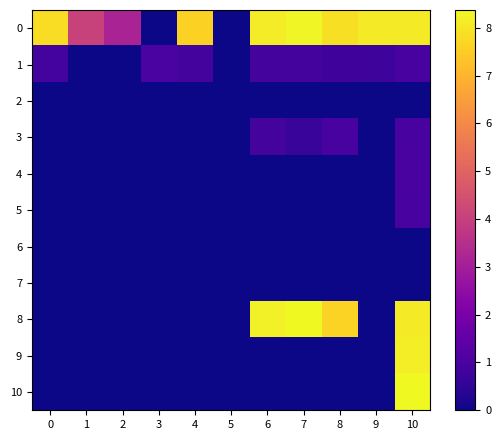

Reading left to right, extract all data points from this chart.

0: 0=7.8	1=4.1	2=3.1	3=0.0	4=7.6	5=0.0	6=8.1	7=8.3	8=7.9	9=8.1	10=8.1
1: 0=0.9	1=0.0	2=0.0	3=1.0	4=0.9	5=0.0	6=0.9	7=0.9	8=0.8	9=0.8	10=1.0
2: 0=0.0	1=0.0	2=0.0	3=0.0	4=0.0	5=0.0	6=0.0	7=0.0	8=0.0	9=0.0	10=0.0
3: 0=0.0	1=0.0	2=0.0	3=0.0	4=0.0	5=0.0	6=0.9	7=0.7	8=1.0	9=0.0	10=1.0
4: 0=0.0	1=0.0	2=0.0	3=0.0	4=0.0	5=0.0	6=0.0	7=0.0	8=0.0	9=0.0	10=1.0
5: 0=0.0	1=0.0	2=0.0	3=0.0	4=0.0	5=0.0	6=0.0	7=0.0	8=0.0	9=0.0	10=1.0
6: 0=0.0	1=0.0	2=0.0	3=0.0	4=0.0	5=0.0	6=0.0	7=0.0	8=0.0	9=0.0	10=0.0
7: 0=0.0	1=0.0	2=0.0	3=0.0	4=0.0	5=0.0	6=0.0	7=0.0	8=0.0	9=0.0	10=0.0
8: 0=0.0	1=0.0	2=0.0	3=0.0	4=0.0	5=0.0	6=8.2	7=8.4	8=7.6	9=0.0	10=8.1
9: 0=0.0	1=0.0	2=0.0	3=0.0	4=0.0	5=0.0	6=0.0	7=0.0	8=0.0	9=0.0	10=8.2
10: 0=0.0	1=0.0	2=0.0	3=0.0	4=0.0	5=0.0	6=0.0	7=0.0	8=0.0	9=0.0	10=8.3